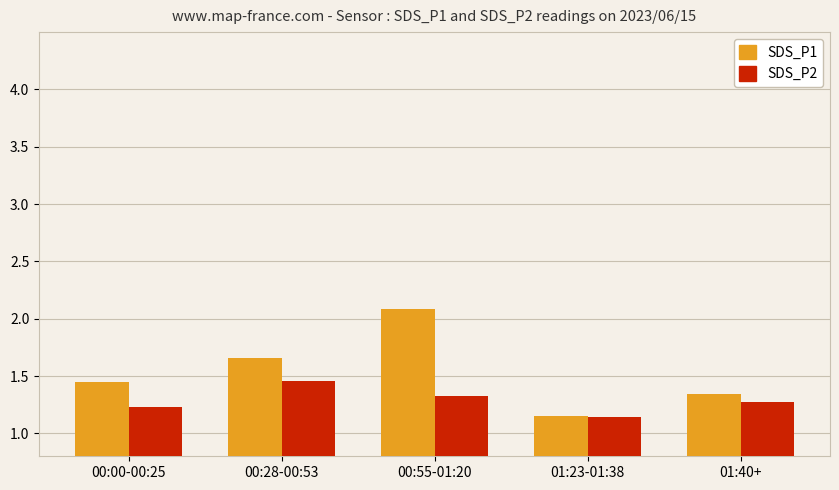

Rank the series at 00:00-00:25 from lowest to highest value.

SDS_P2, SDS_P1